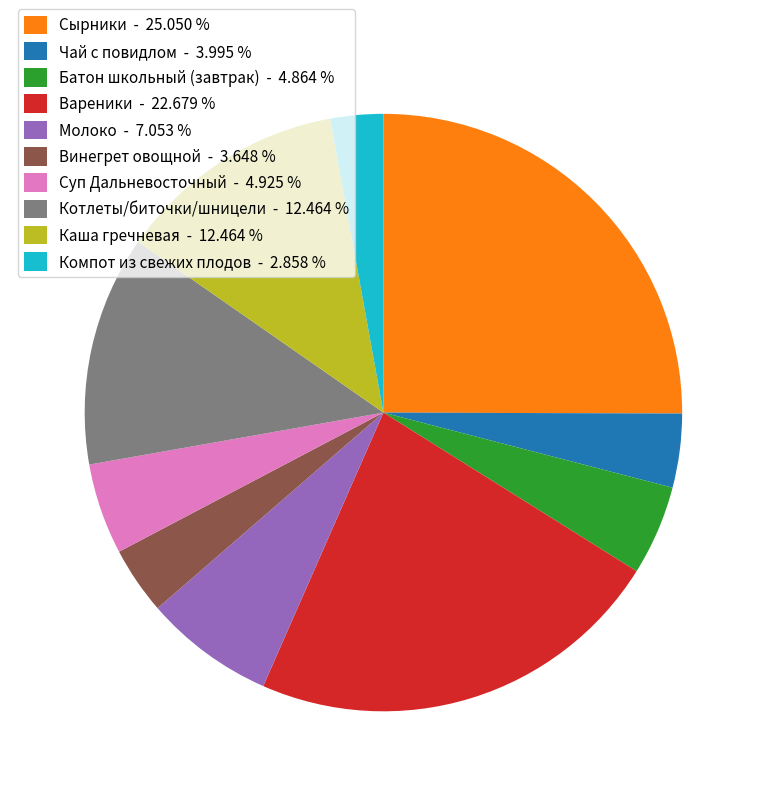

Count the number of slices in the pie.

10